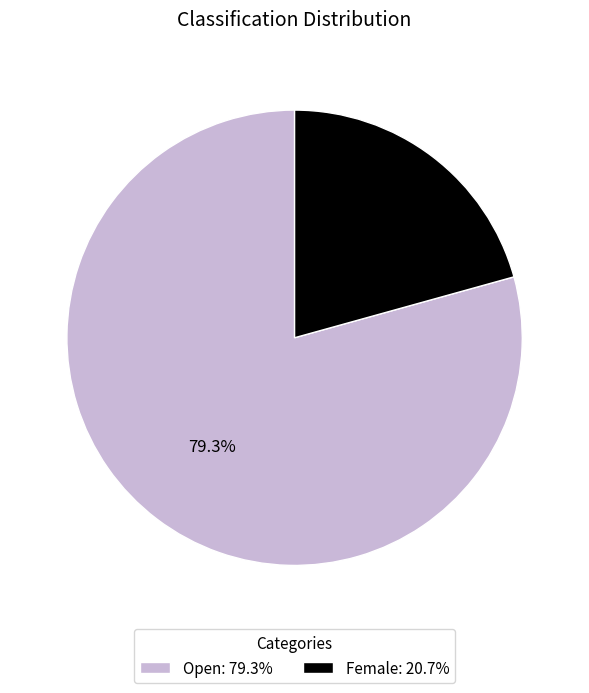

What is the smallest slice in the pie chart?

Female: 20.7%